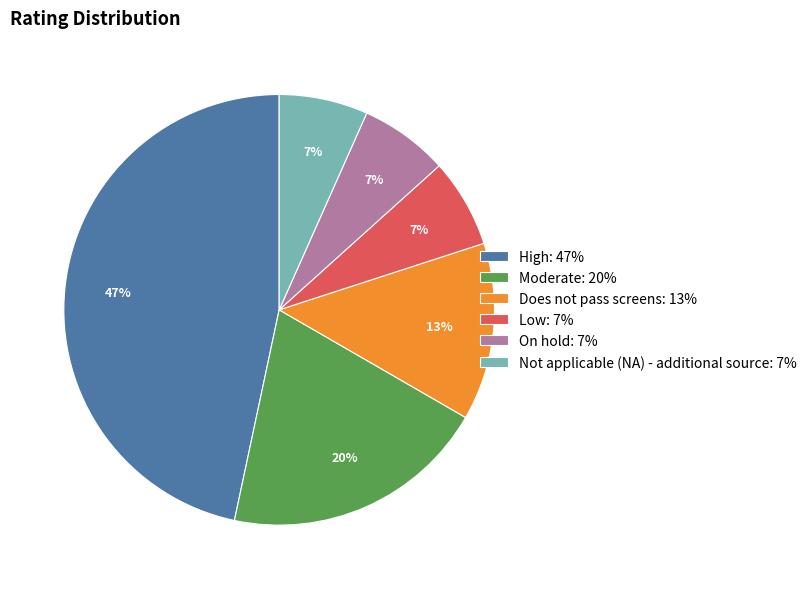

Is it true that Does not pass screens: 13% is 13% of the pie?

True